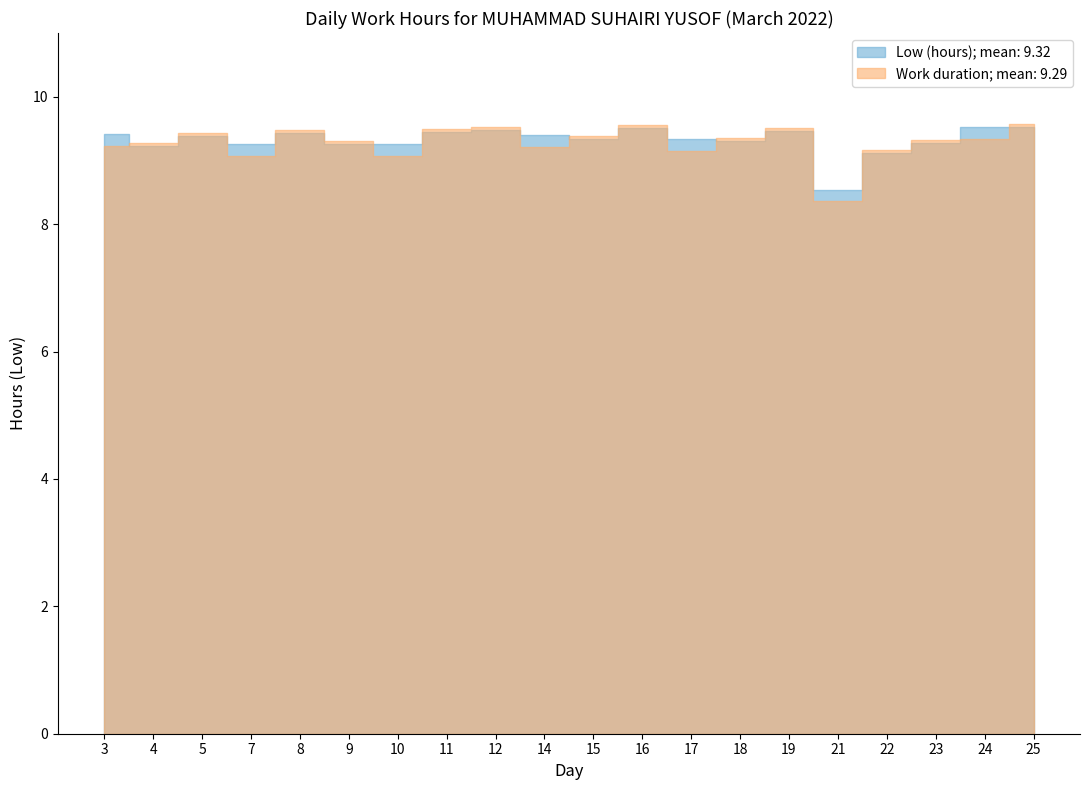

How many points are lower than both their immediate neighbors (excluding endpoints)?

5